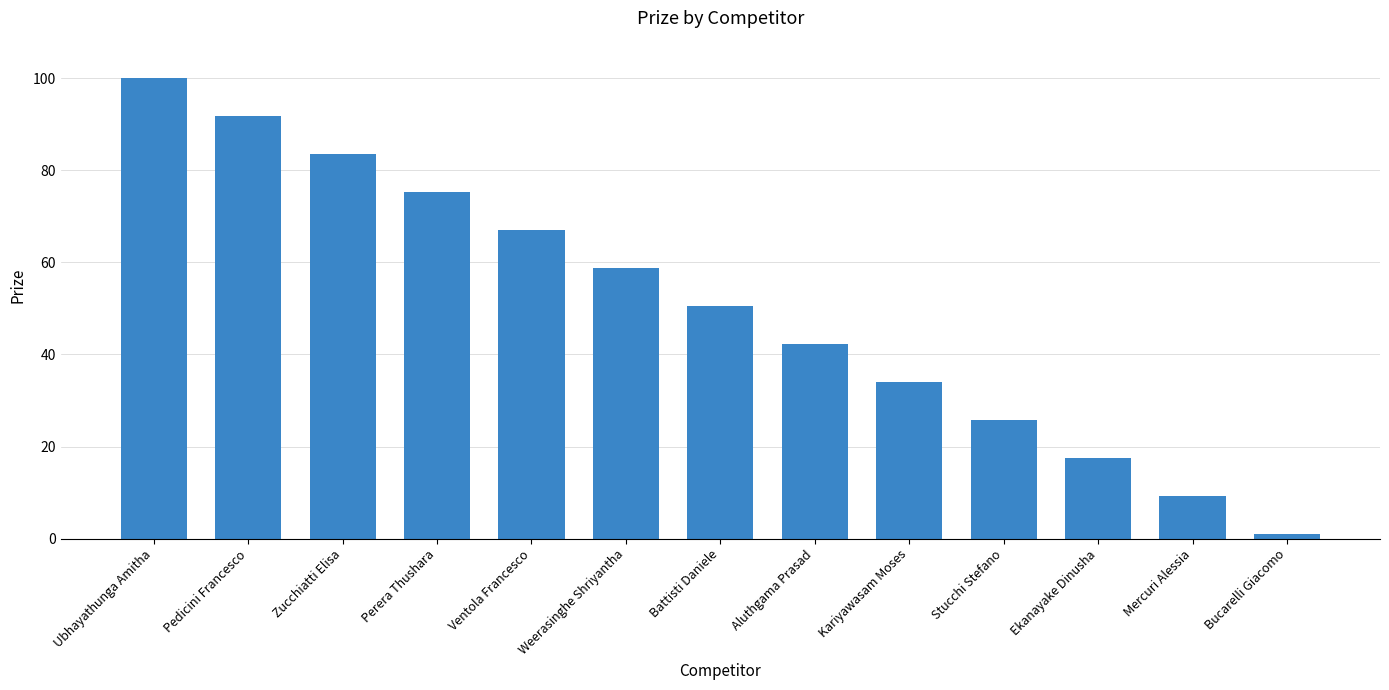

Which label corresponds to the smallest value in the chart?

Bucarelli Giacomo